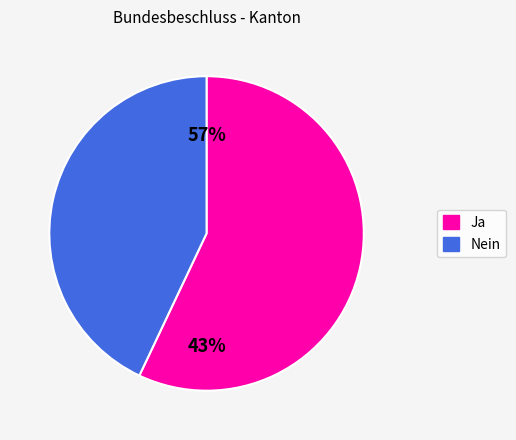

What portion of the pie excludes Nein?

57.0%